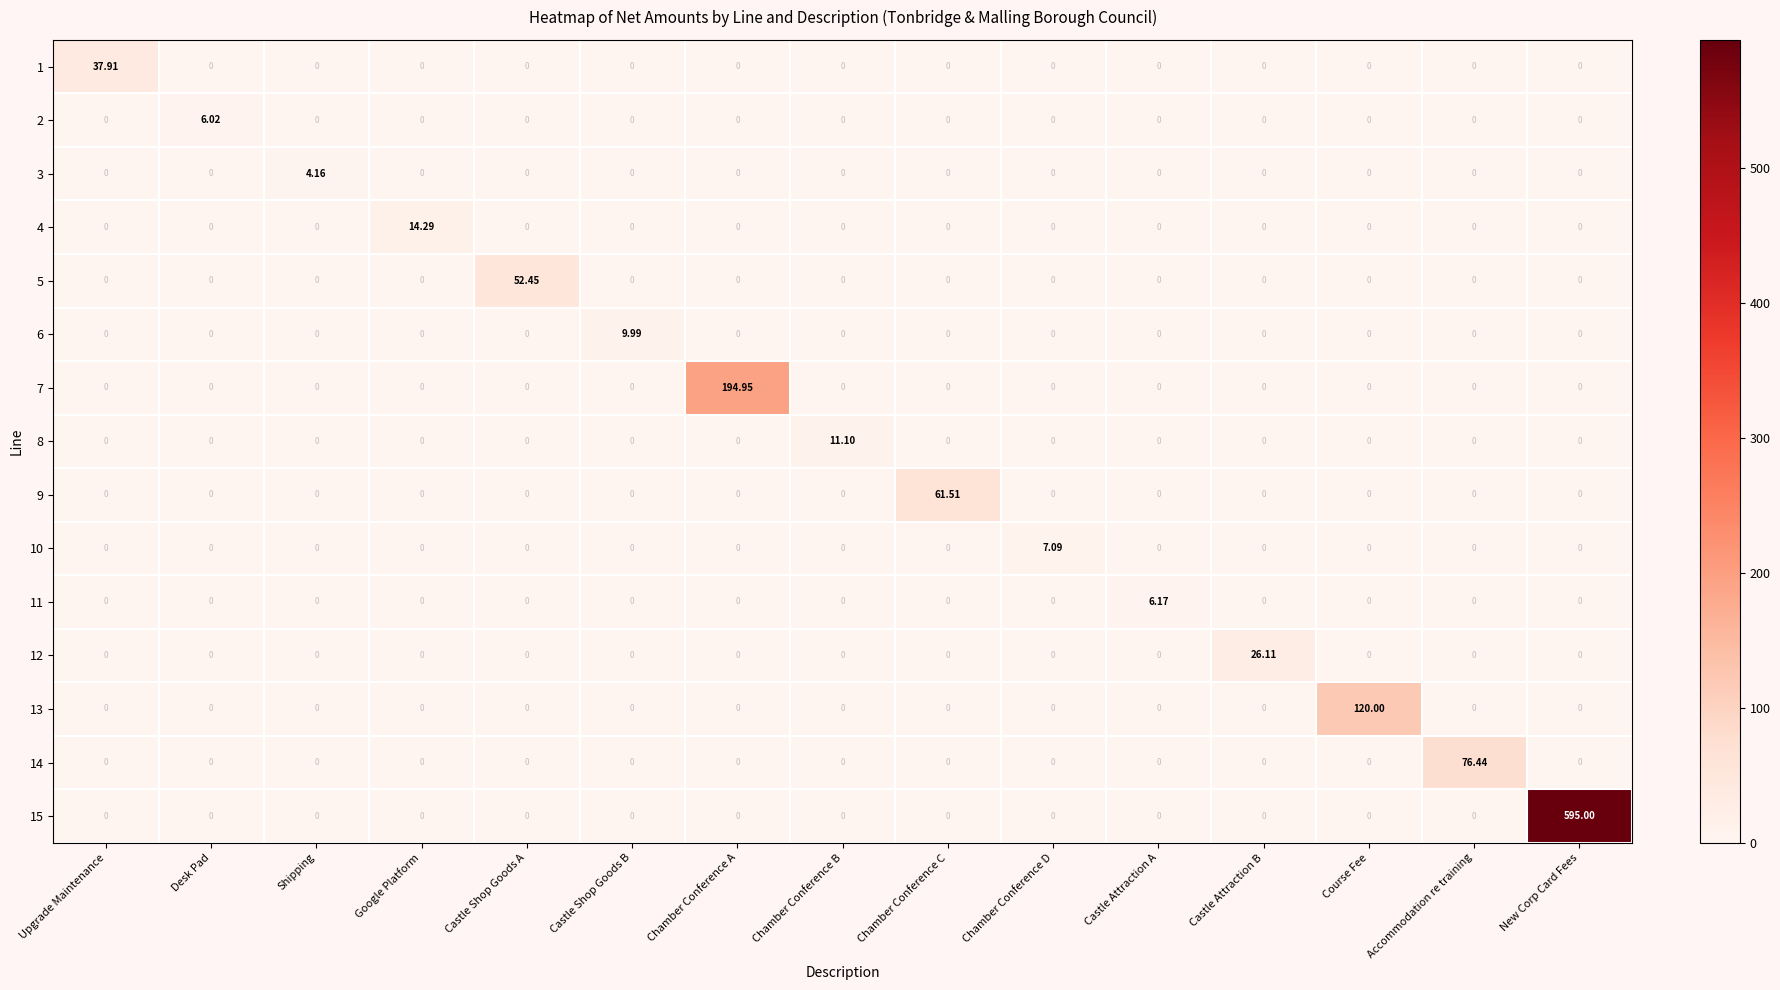

Count the number of categories in the chart.

15